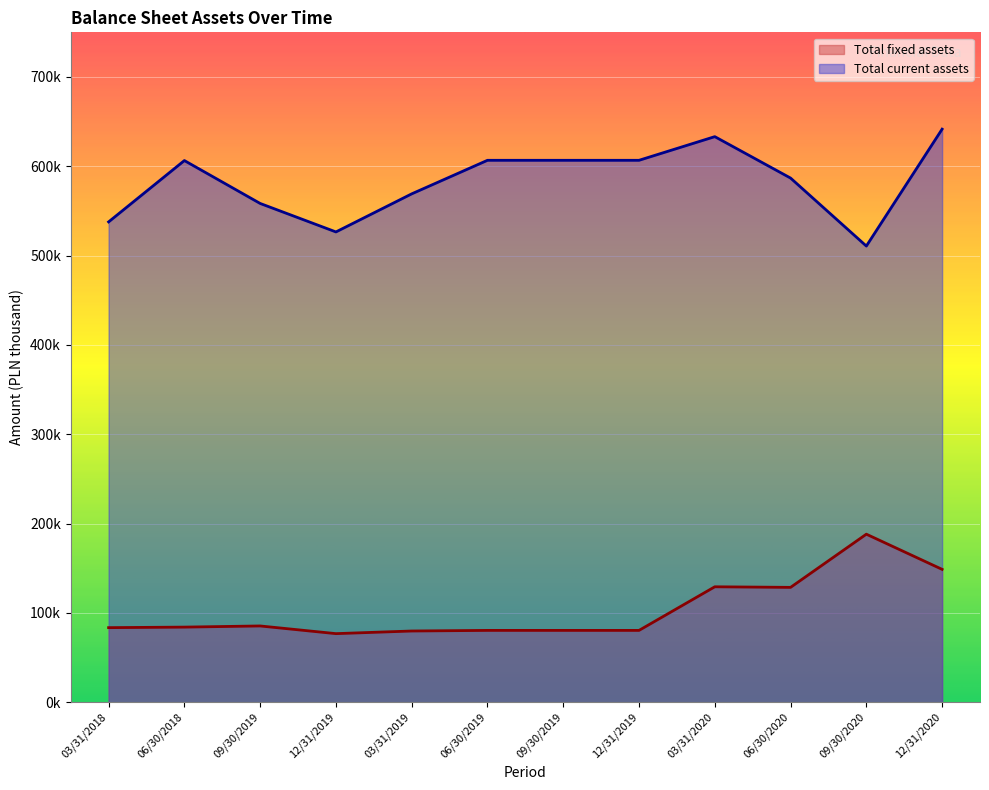

True or false: Total current assets has a value of 1126840 at 12/31/2020.

False